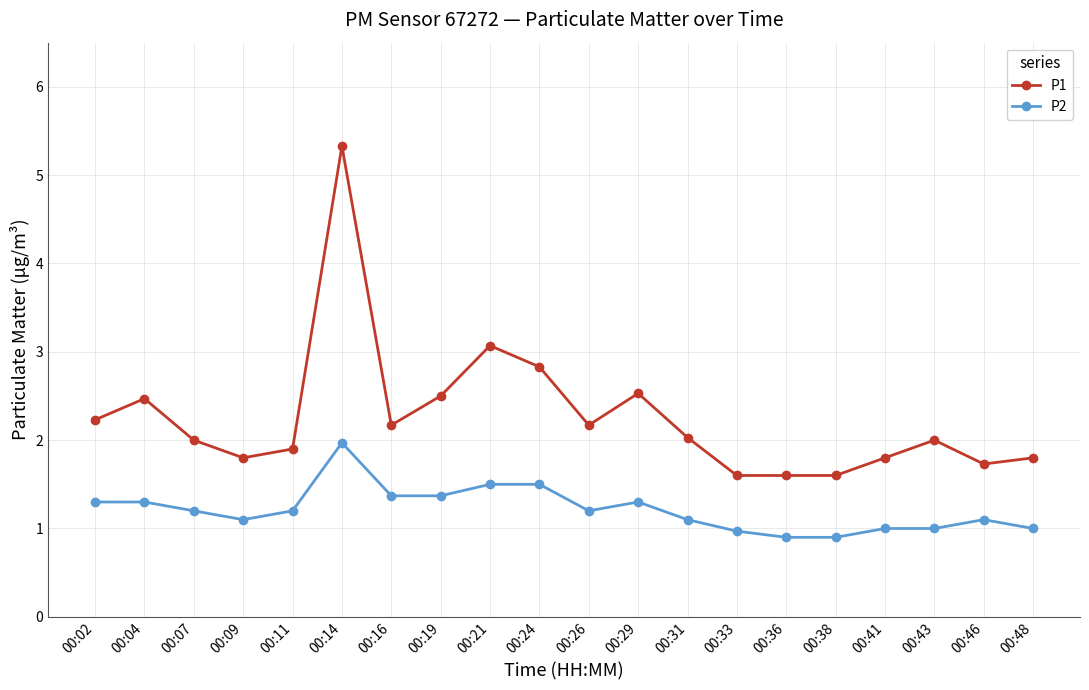

Which series has the largest total across all categories?

P1